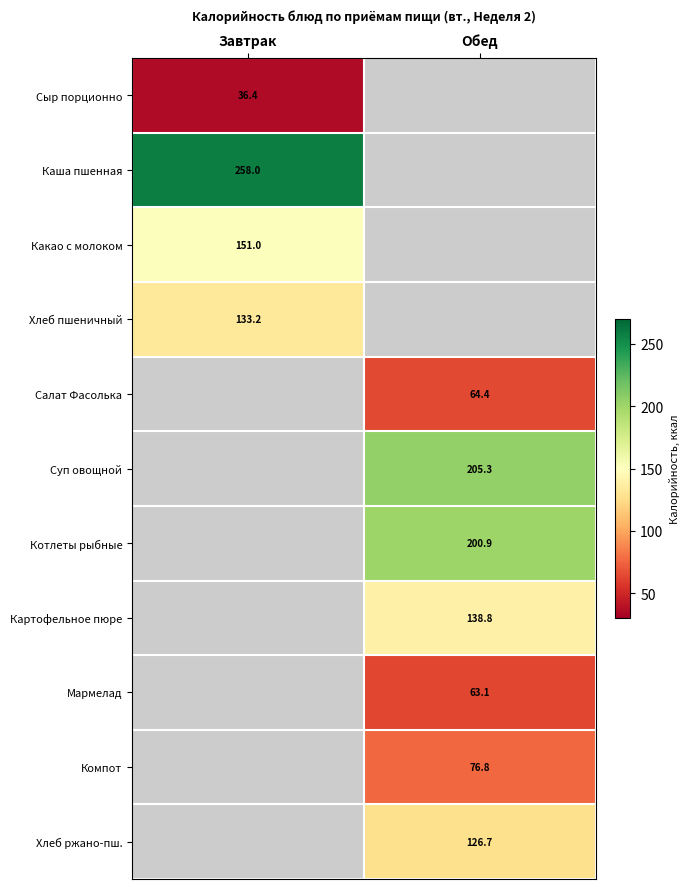

True or false: Мармелад has a value of 63.1 at Обед.

True